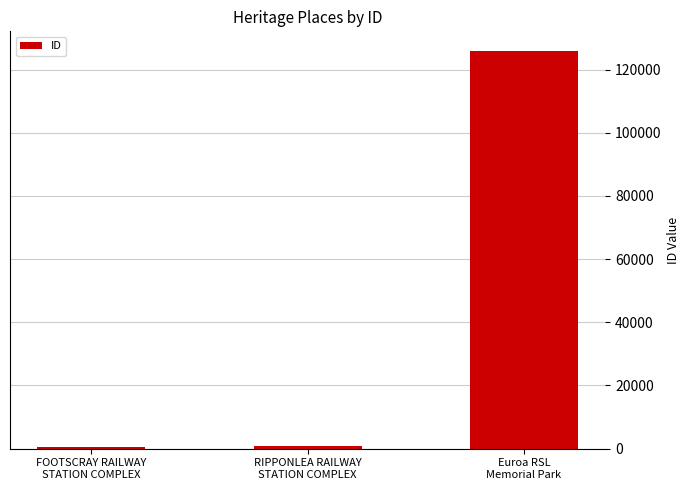

How many data points are less than 987?

1